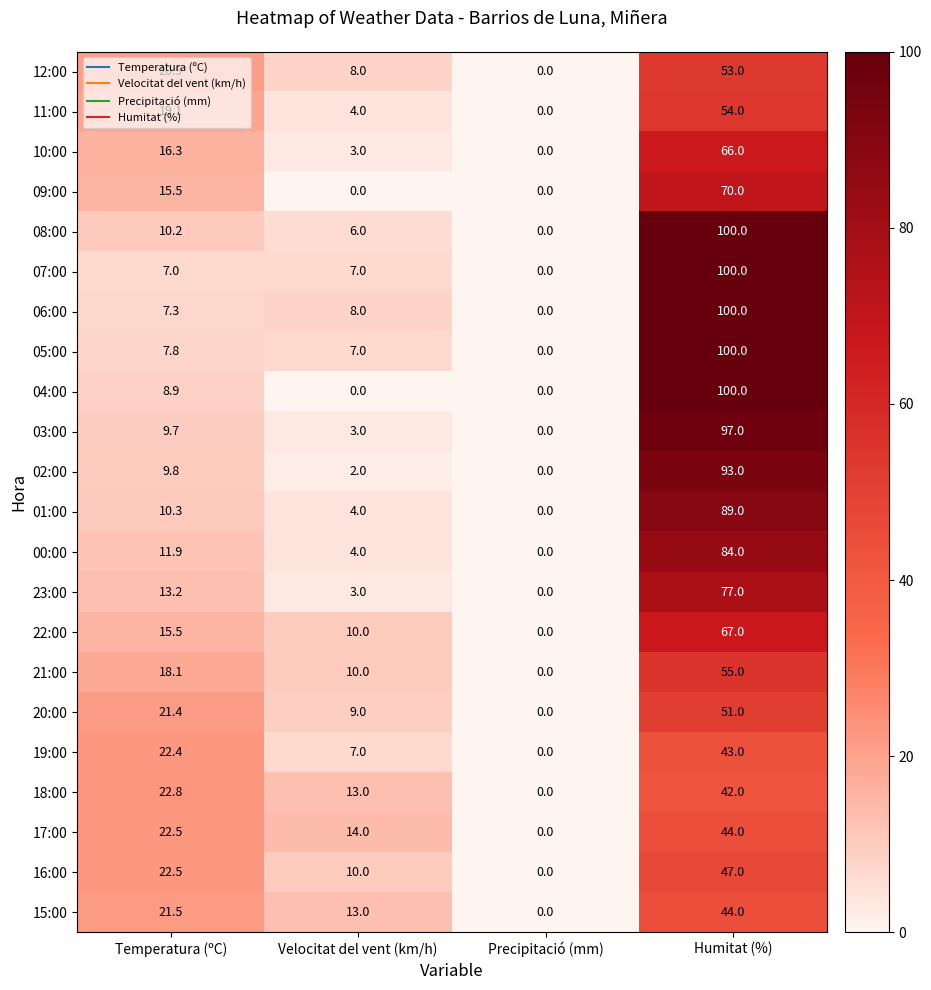

What is the maximum value shown in the chart?

100.0